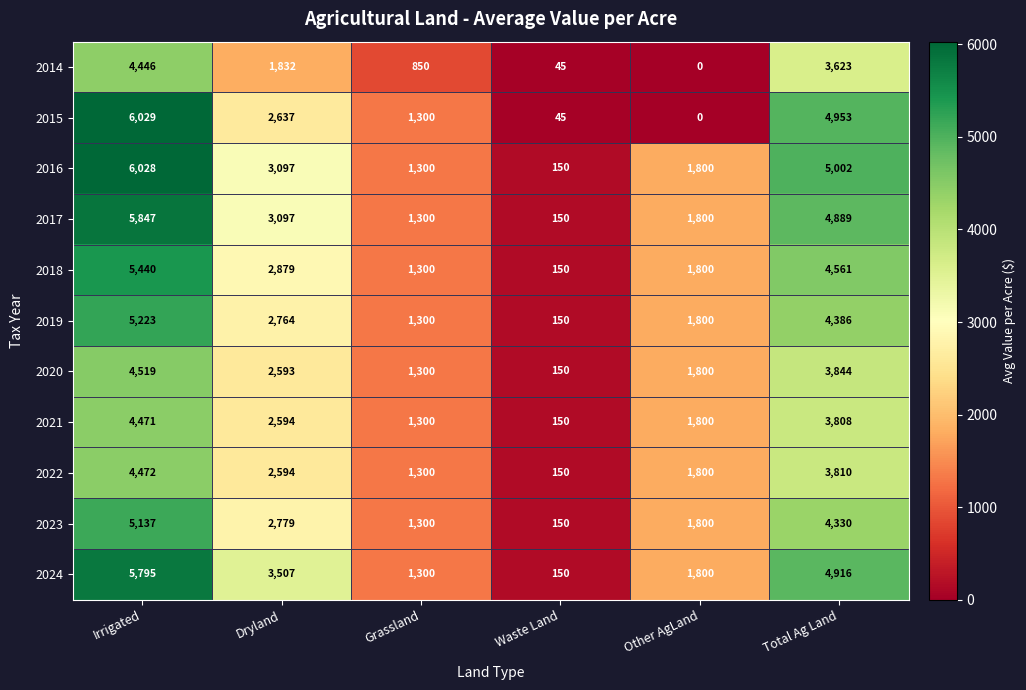

Where does the 2022 series first go above 2594?

Irrigated